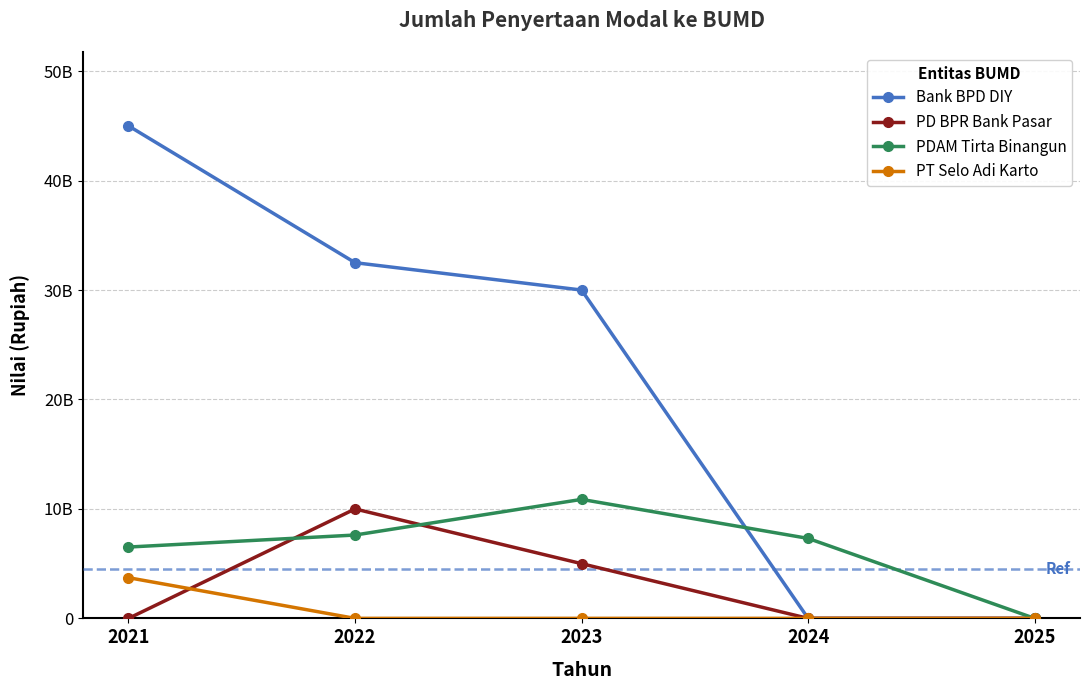

At how many categories does at least one series exceed 20446189151?

3